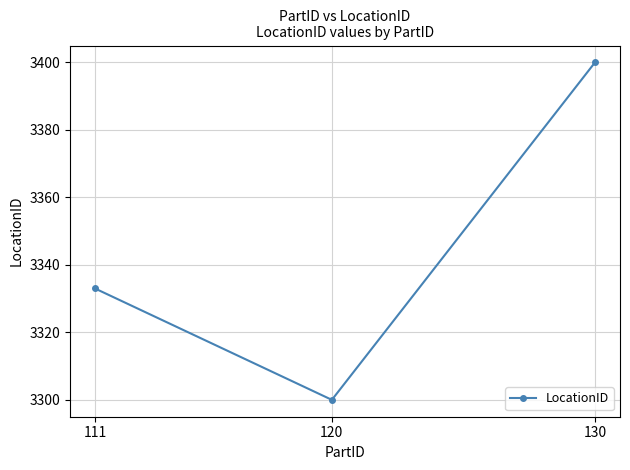

Reading left to right, transcribe all the data shown in this chart.

111=3333	120=3300	130=3400